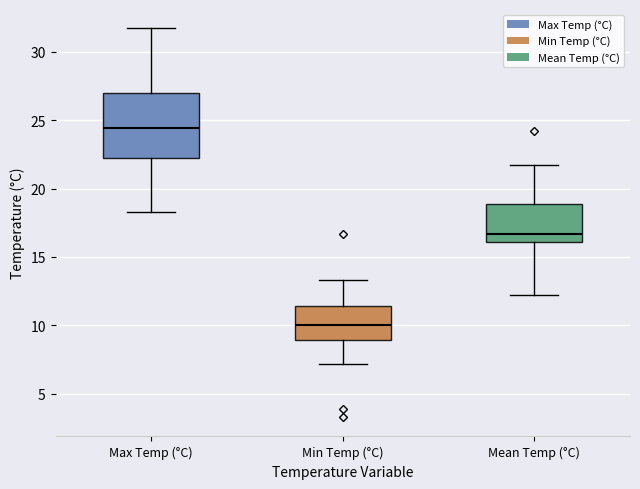

Which box is the tallest, from its lower edge to its upper edge?

Max Temp (°C)